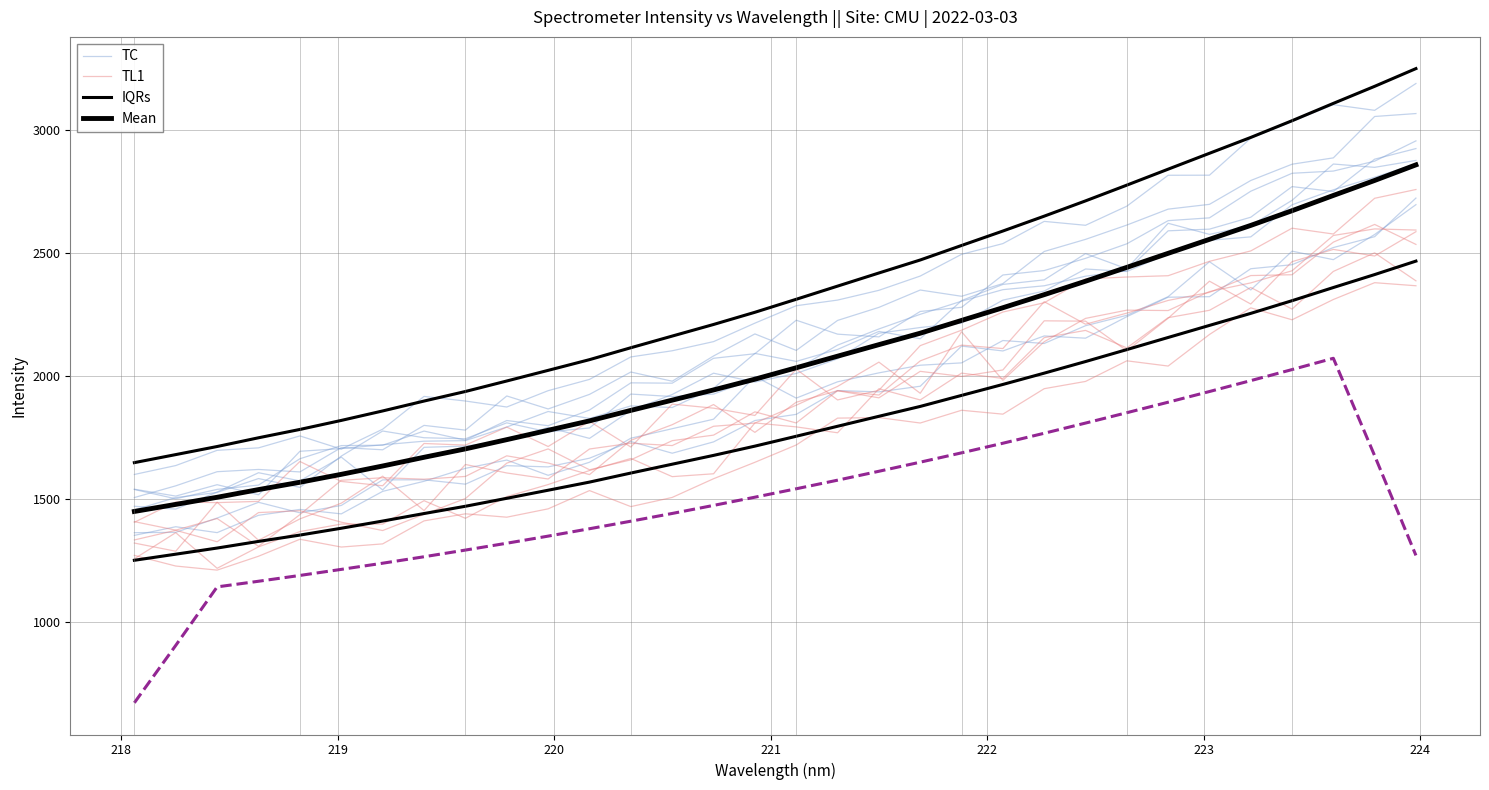

True or false: Mean and IQRs cross at least once.

False